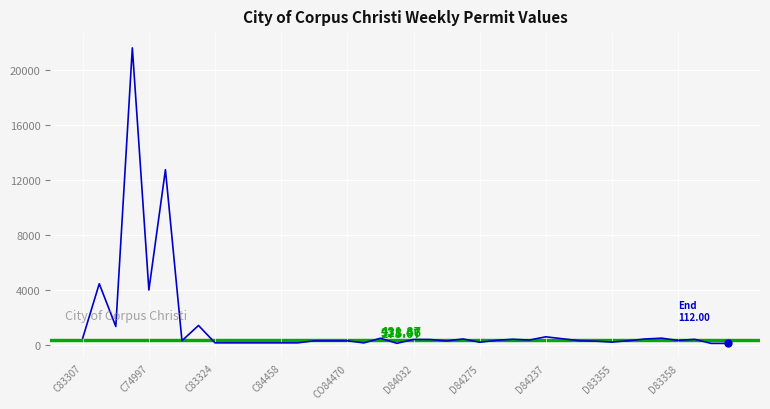

How many lines are shown in the chart?

1